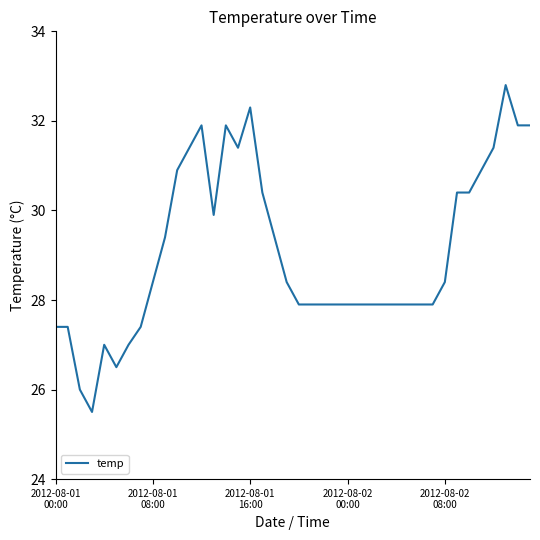

What is the difference between the maximum and minimum values?

7.3